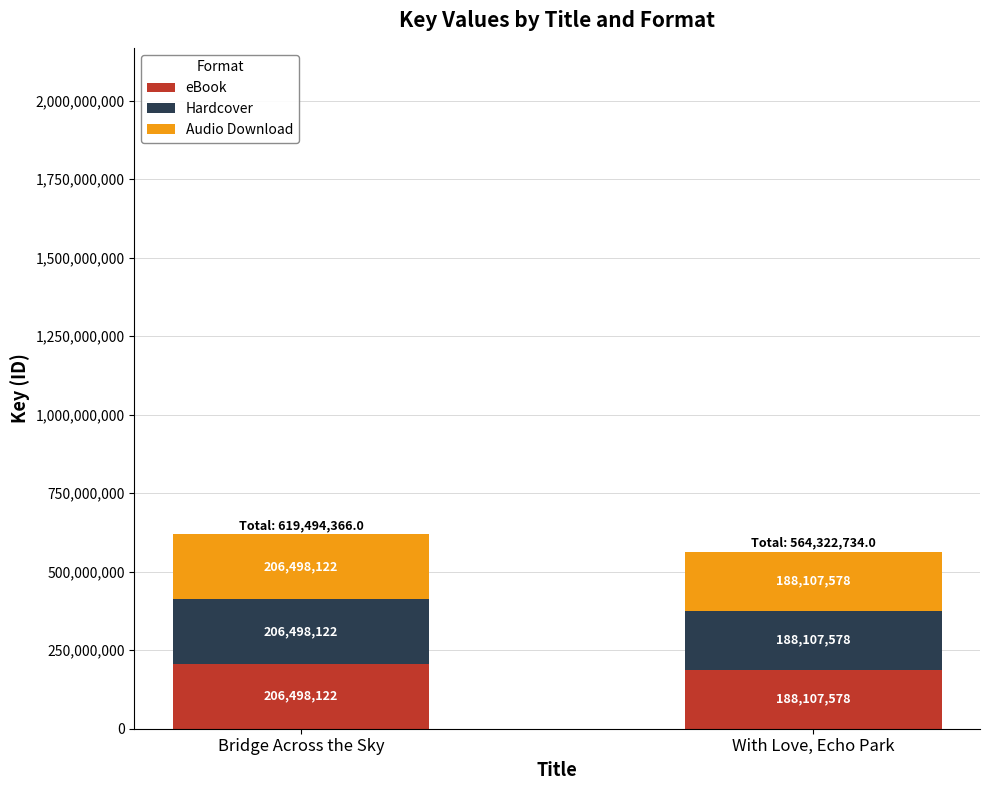

What is the total value across all series at With Love, Echo Park?

564322734